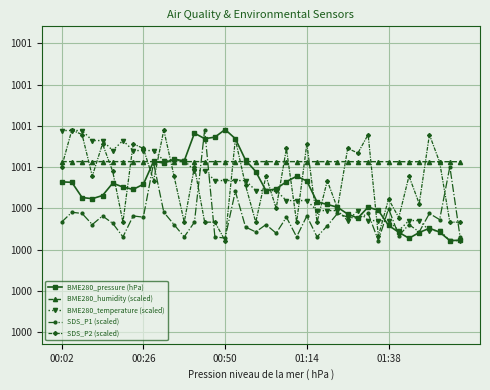

What are all the series names shown in the legend?

BME280_pressure (hPa), BME280_humidity (scaled), BME280_temperature (scaled), SDS_P1 (scaled), SDS_P2 (scaled)